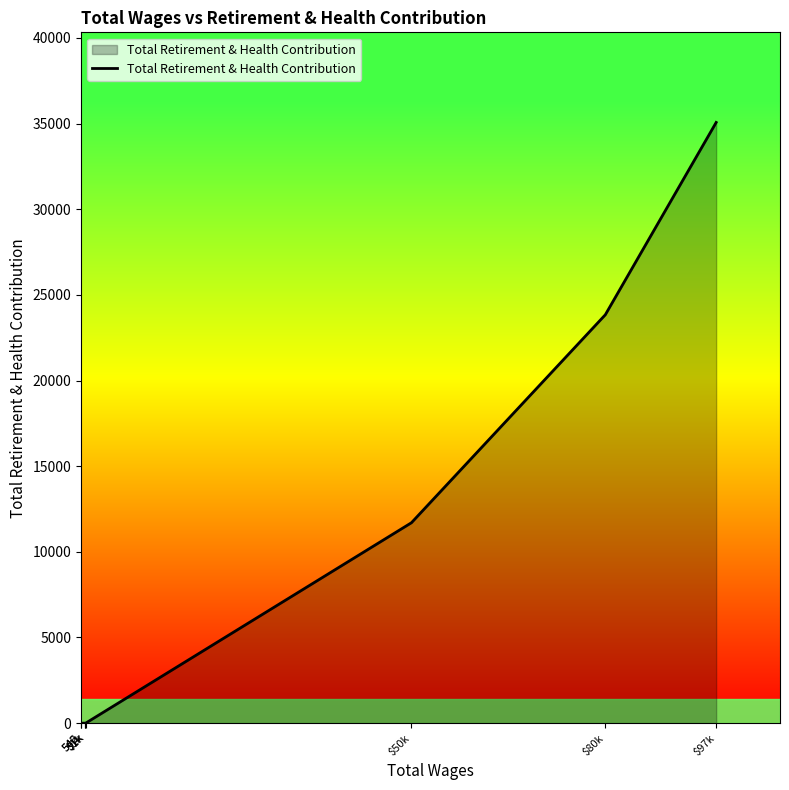

What is the change in value from $50k to $97k?

+23368